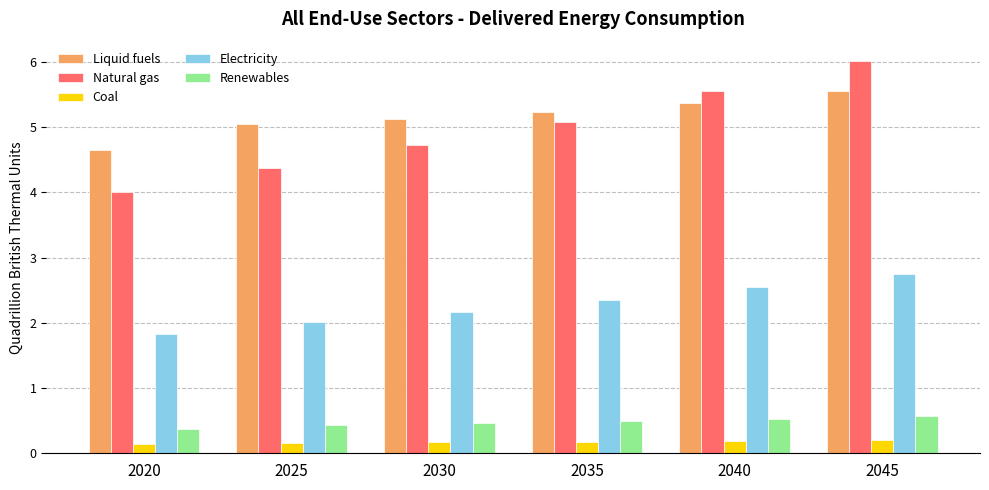

What is the difference between the highest and lowest values at 2035?

5.1